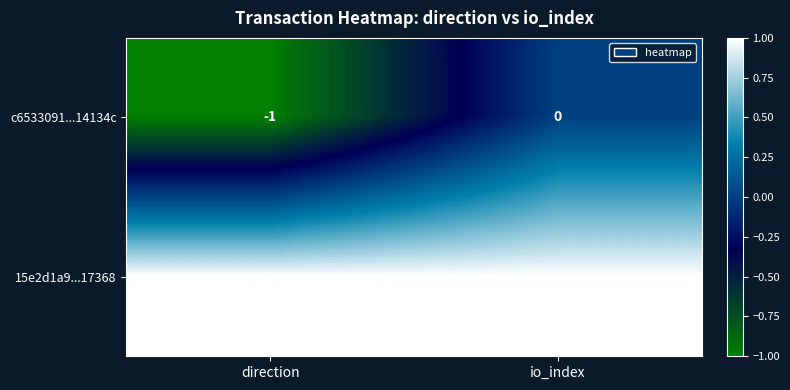

Between direction and io_index, which series saw the biggest shift?

c6533091...14134c